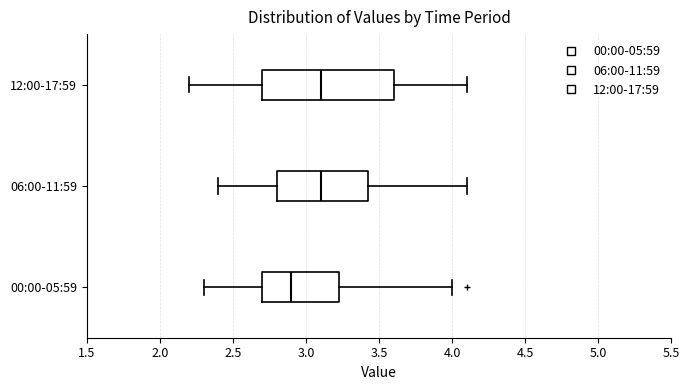

Reading bottom to top, read every box against the x-axis: the position of its median line, the range the box covers, and the ends of its whiskers. The values are not printed on the chart, so give them approximately, as read against the axis.

00:00-05:59: median 2.90, box 2.70 to 3.25, whiskers 2.30 to 4.00
06:00-11:59: median 3.10, box 2.80 to 3.45, whiskers 2.40 to 4.10
12:00-17:59: median 3.10, box 2.70 to 3.60, whiskers 2.20 to 4.10